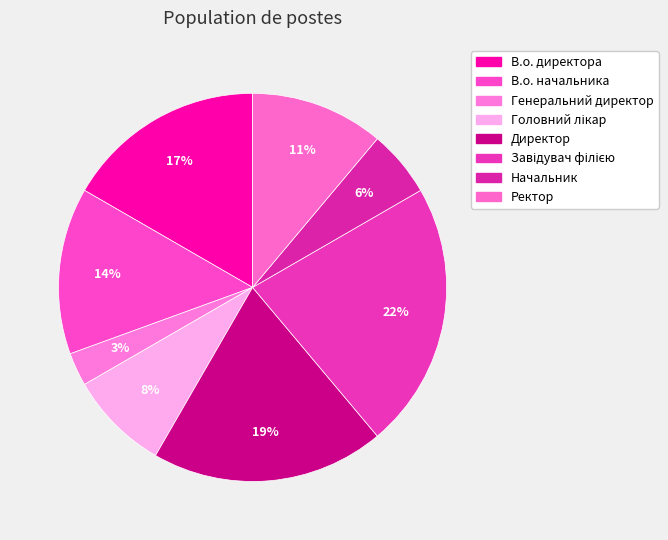

Combined, what portion of the pie is Директор and В.о. директора?

36.1%